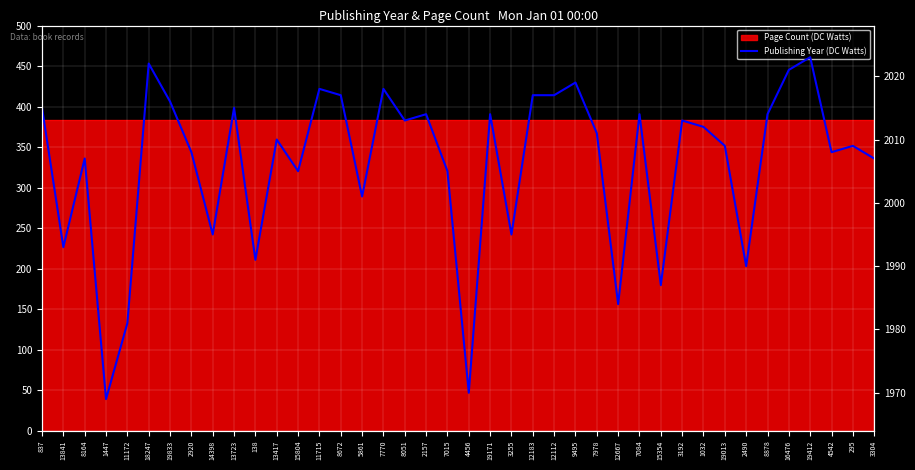

What position from the right is 8051?

23